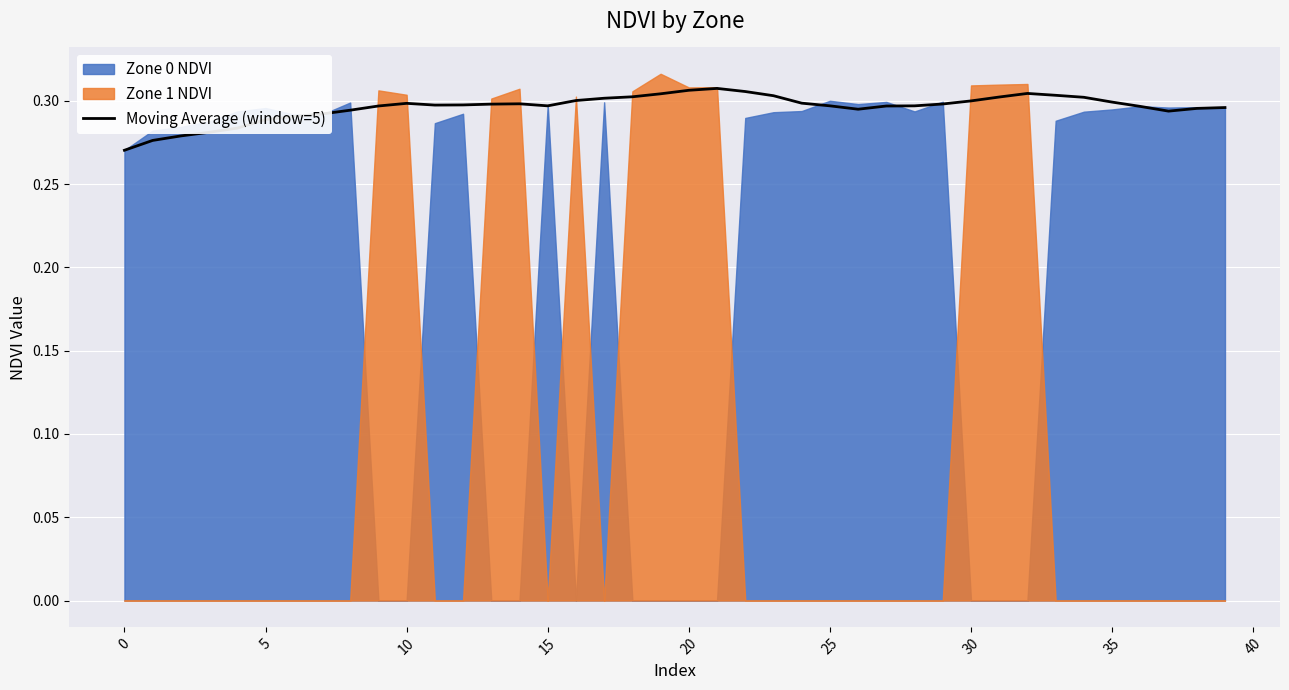

What value does the data have at 10?

0.3